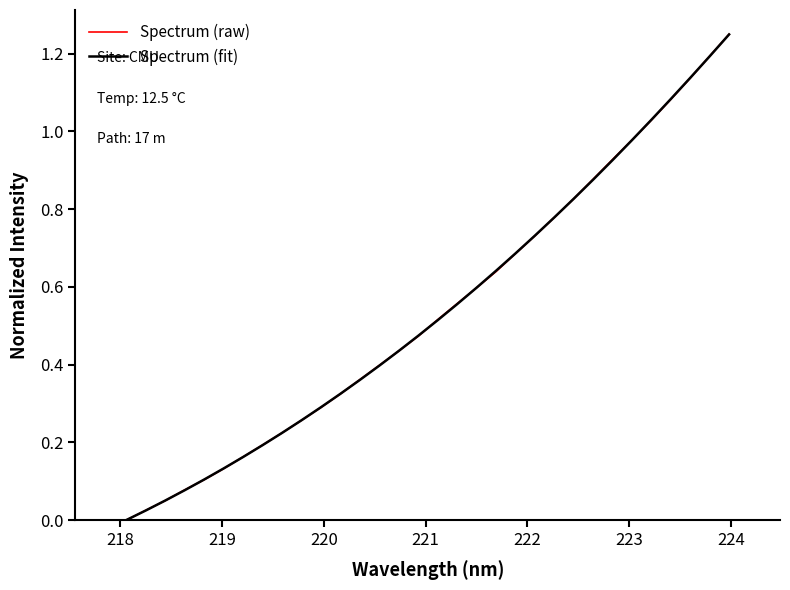

True or false: Spectrum (fit) has more than 1 points higher than both neighbors.

False